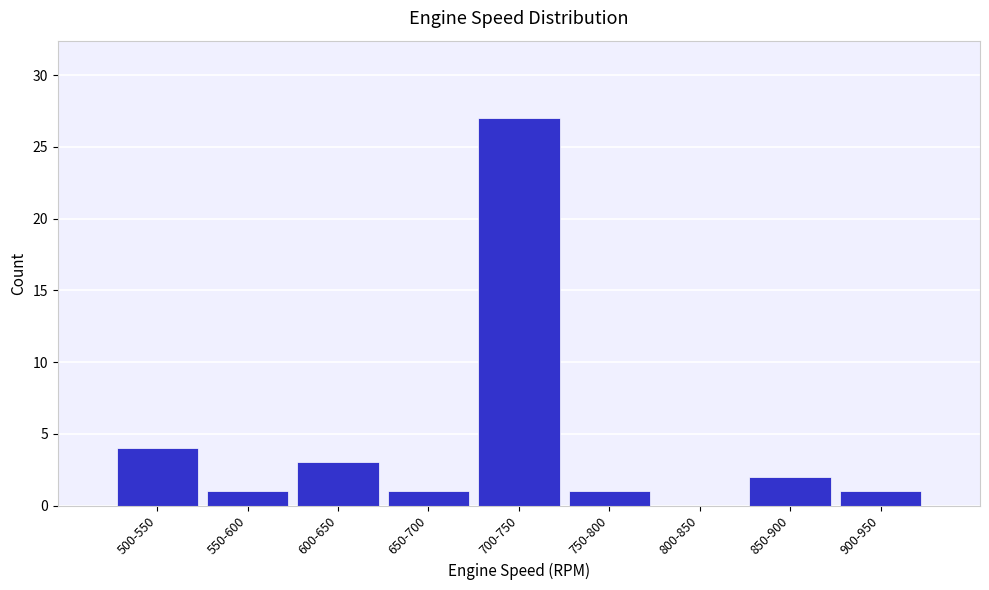

Reading left to right, extract all data points from this chart.

500-550=4	550-600=1	600-650=3	650-700=1	700-750=27	750-800=1	800-850=0	850-900=2	900-950=1